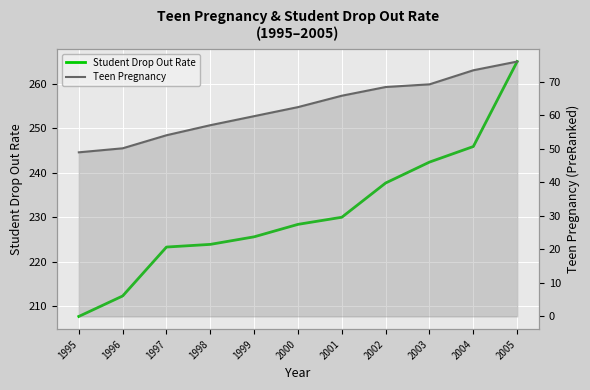

How many values in the Teen Pregnancy series are below 62?

5